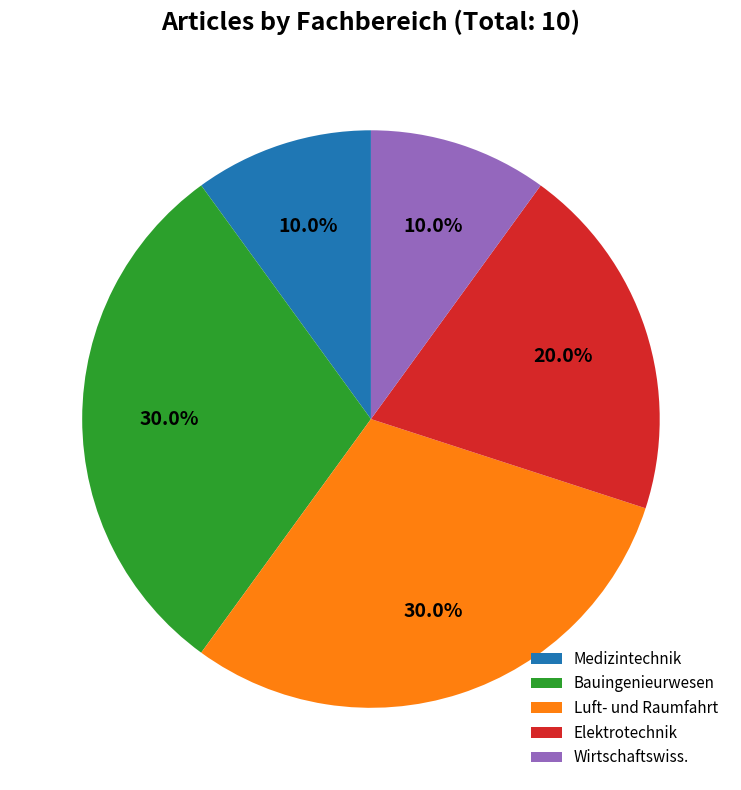

What is the total percentage of Medizintechnik and Luft- und Raumfahrt?

40.0%